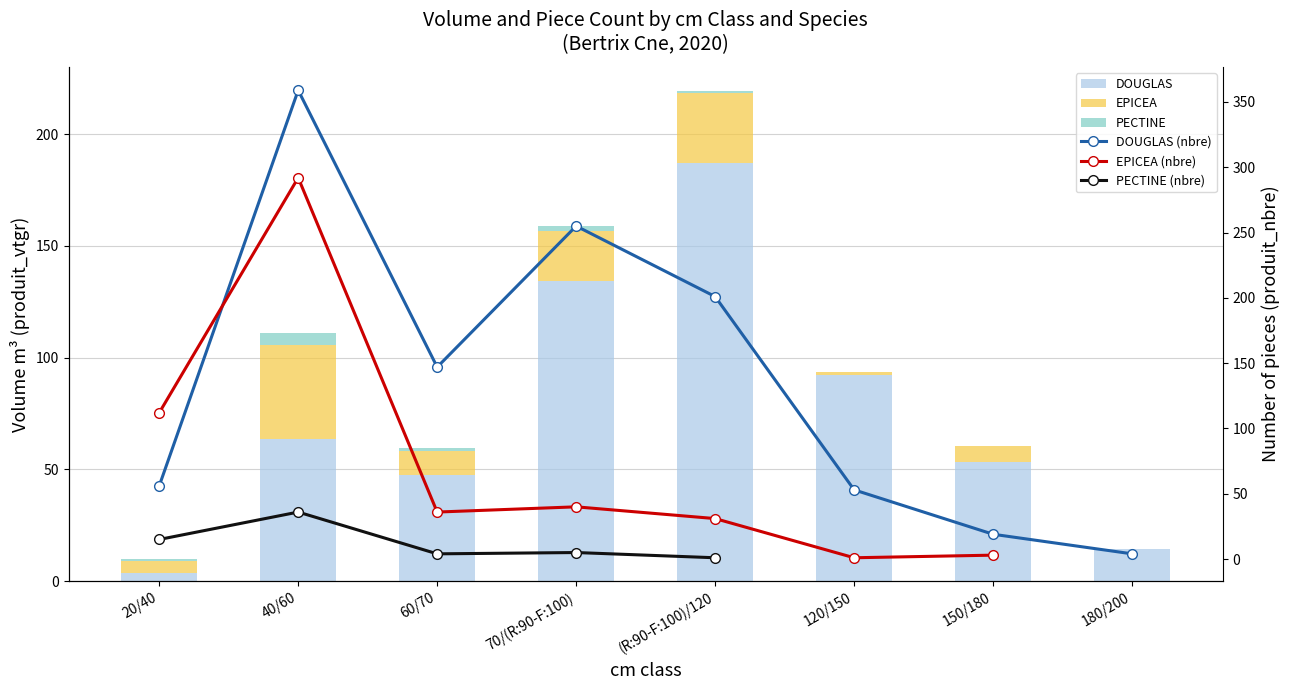

Which category has the highest value in the EPICEA (nbre) series?

40/60